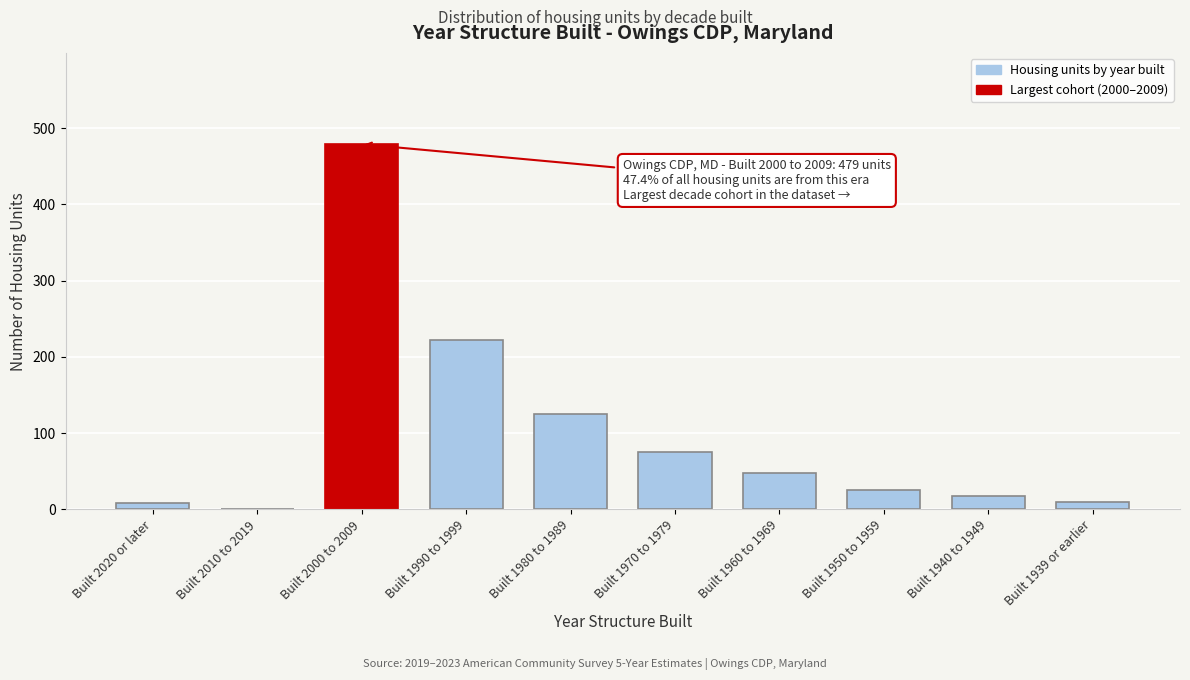

The chart shows a value of 43 at Built 1980 to 1989. True or false?

False